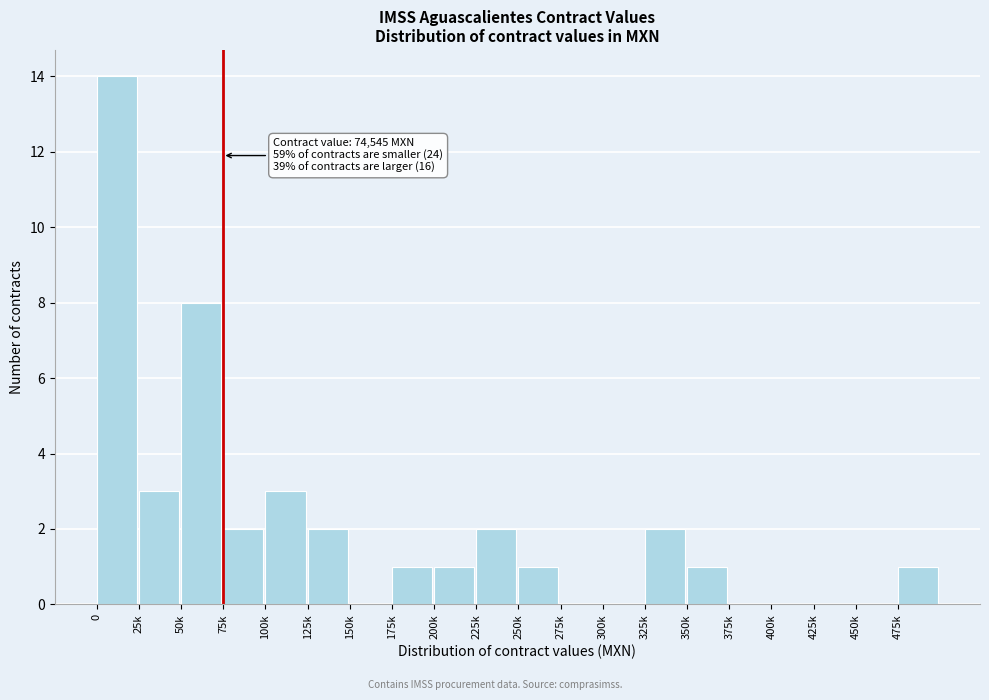

Reading left to right, extract all data points from this chart.

0=14	25k=3	50k=8	75k=2	100k=3	125k=2	150k=0	175k=1	200k=1	225k=2	250k=1	275k=0	300k=0	325k=2	350k=1	375k=0	400k=0	425k=0	450k=0	475k=1